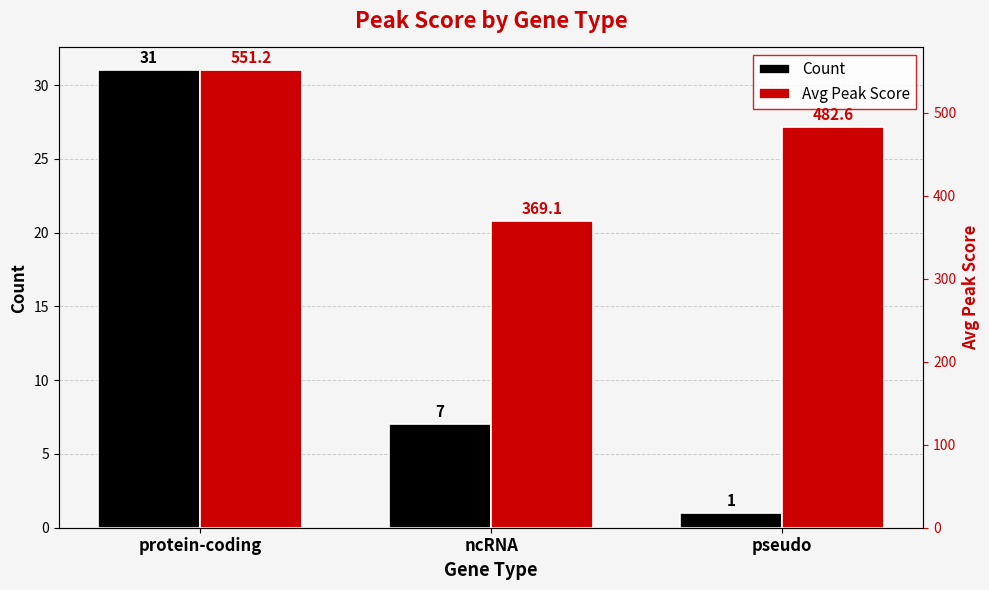

Count the number of categories in the chart.

3